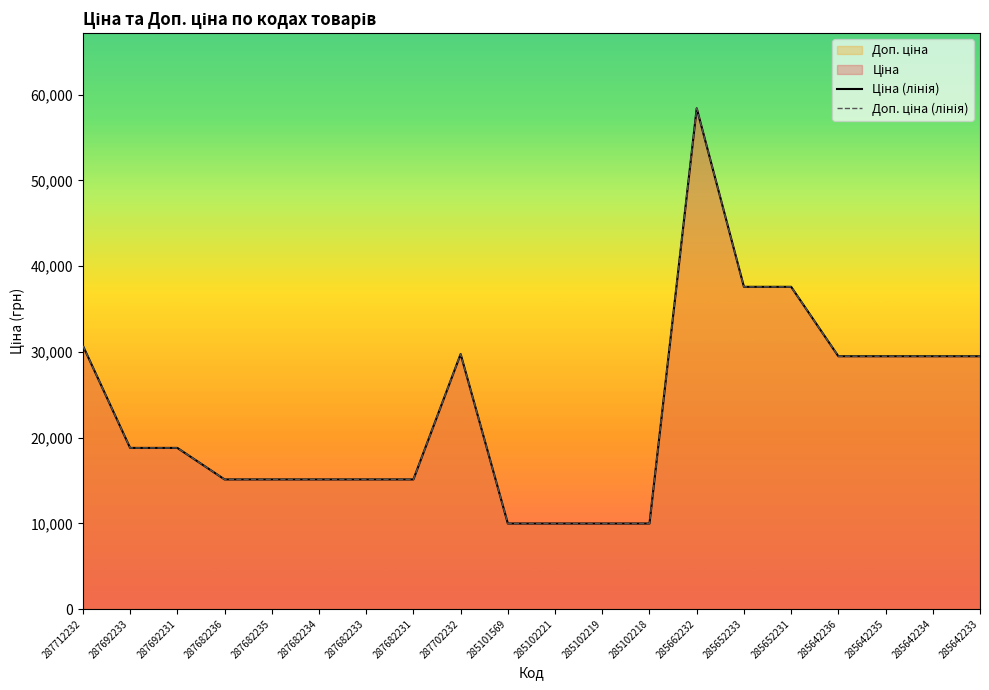

What is the approximate value of Ціна (лінія) at 285101569?

9975.0